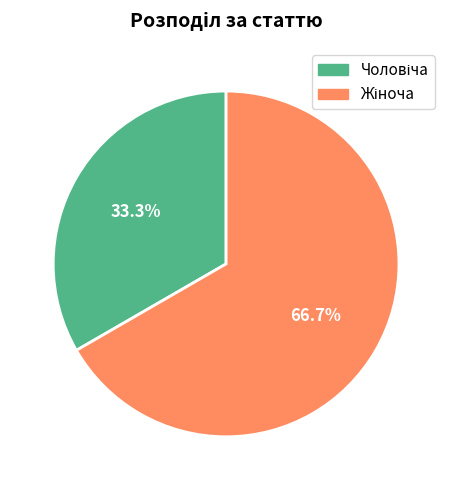

Count the number of slices in the pie.

2